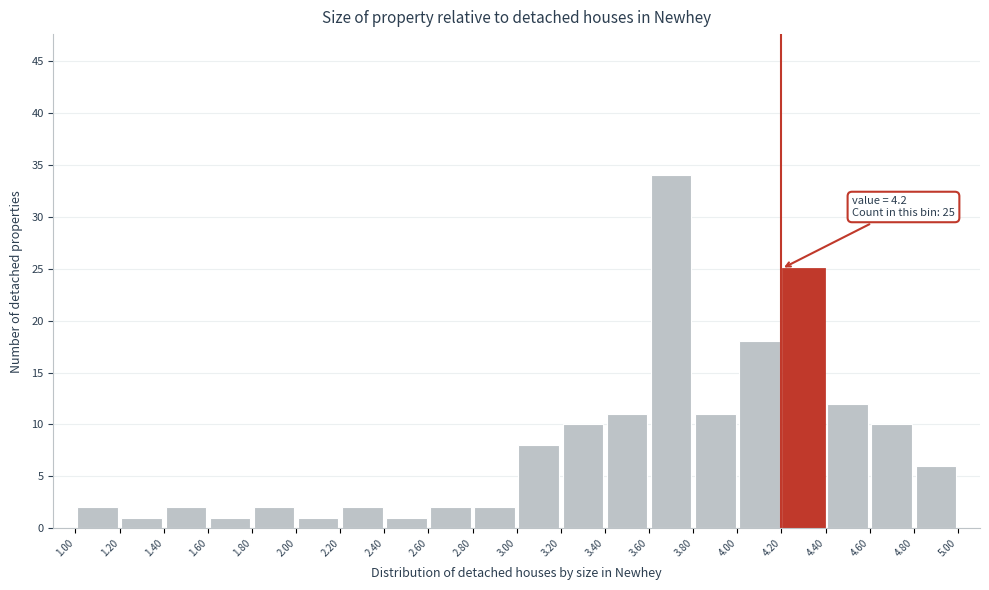

Which range on the x-axis has the tallest bar?

3.60 to 3.80